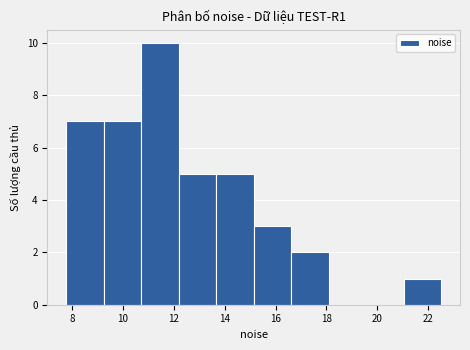

Over which range of the x-axis is the bar tallest?

10.8 to 12.2